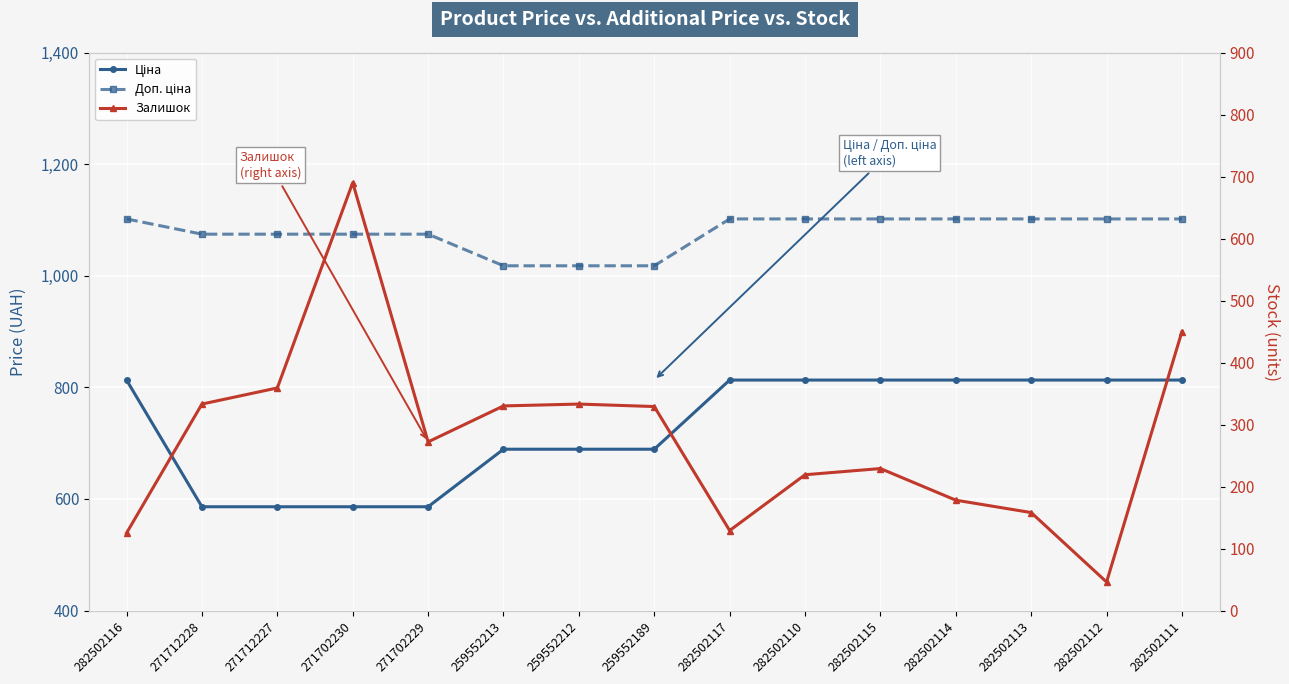

True or false: Ціна and Залишок intersect in this chart.

True